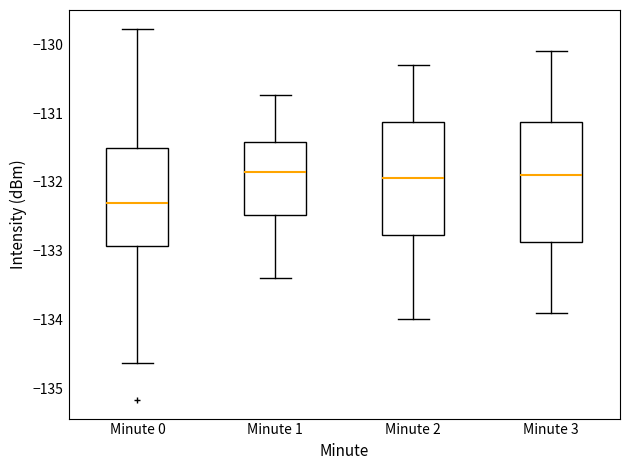

Reading left to right, read every box against the y-axis: the position of its median line, the range the box covers, and the ends of its whiskers. The values are not printed on the chart, so give them approximately, as read against the axis.

Minute 0: median -132.3, box -132.9 to -131.5, whiskers -134.6 to -129.8
Minute 1: median -131.8, box -132.5 to -131.4, whiskers -133.4 to -130.7
Minute 2: median -131.9, box -132.8 to -131.1, whiskers -134.0 to -130.3
Minute 3: median -131.9, box -132.9 to -131.1, whiskers -133.9 to -130.1